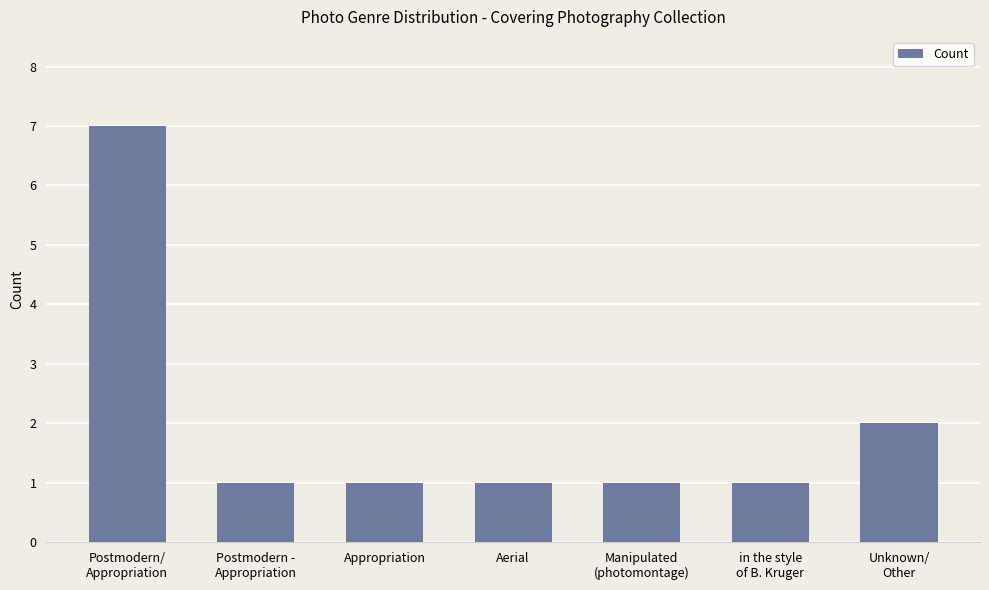

How many bars are there in total?

7